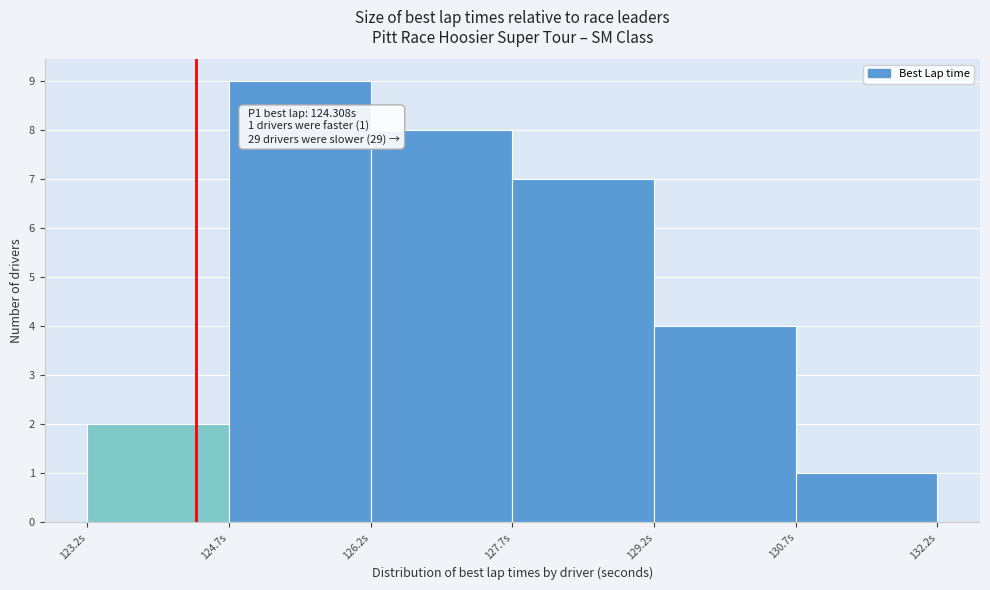

Which range on the x-axis has the tallest bar?

124.6 to 126.2